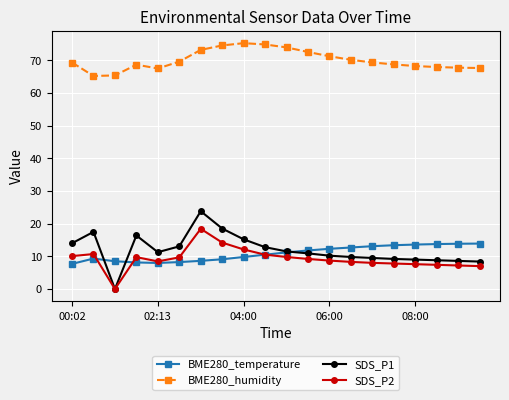

Which series has the largest total across all categories?

BME280_humidity